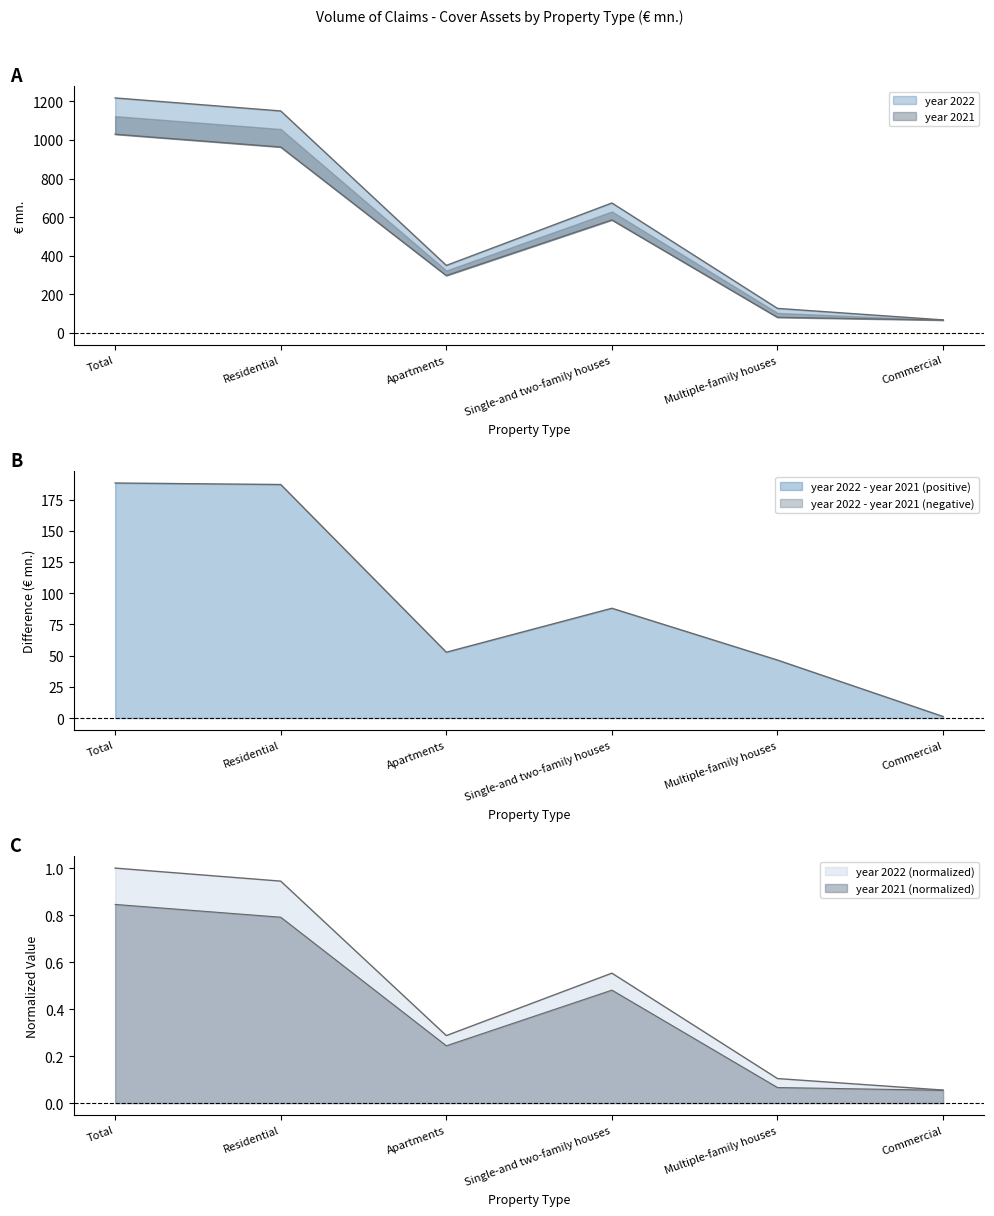

Rank the series by their average value, from highest to lowest.

year 2022, year 2021